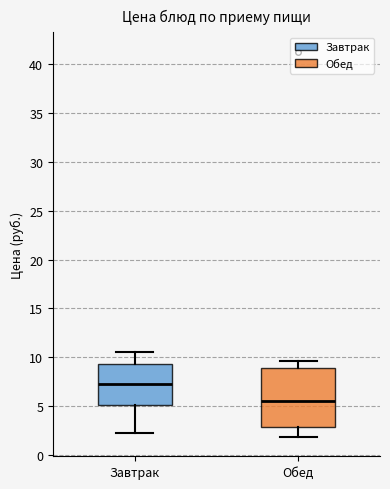

Reading left to right, read every box against the y-axis: the position of its median line, the range the box covers, and the ends of its whiskers. The values are not printed on the chart, so give them approximately, as read against the axis.

Завтрак: median 7.5, box 5.0 to 9.5, whiskers 2.5 to 10.5
Обед: median 5.5, box 3.0 to 9.0, whiskers 2.0 to 9.5